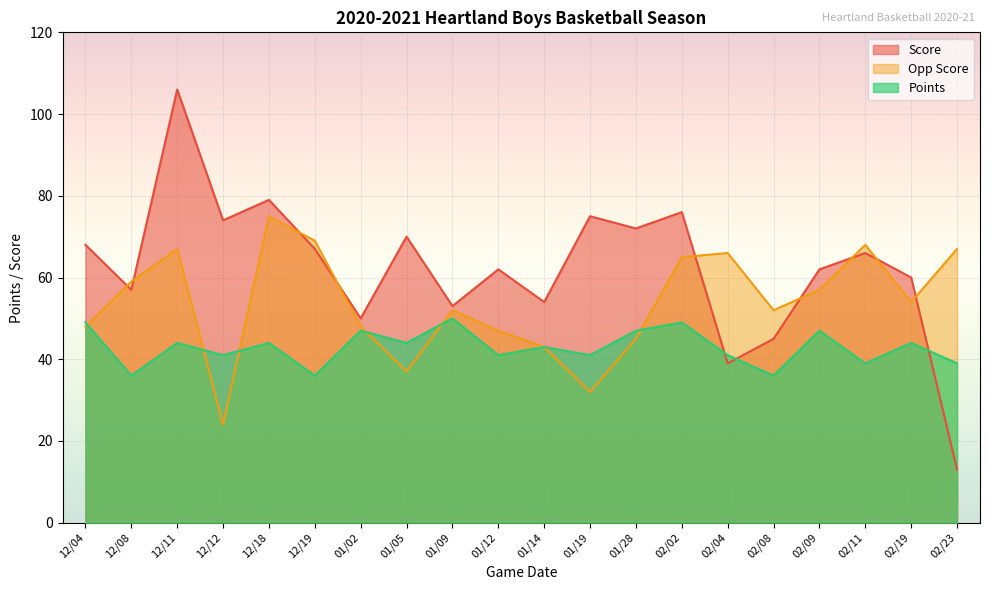

How many intersections are there between Points and Score?

3